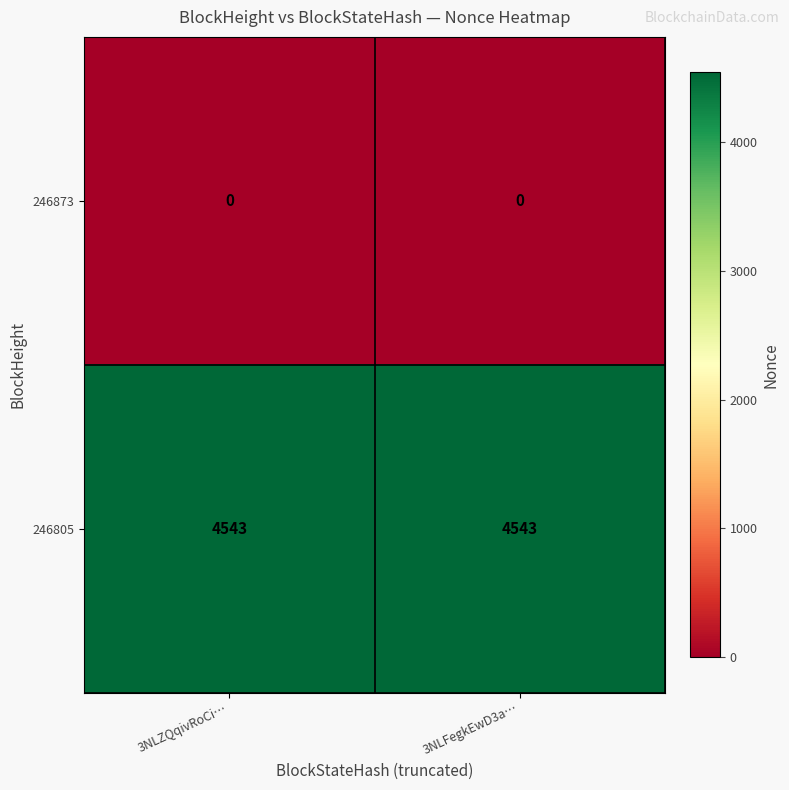

Count the number of categories in the chart.

2